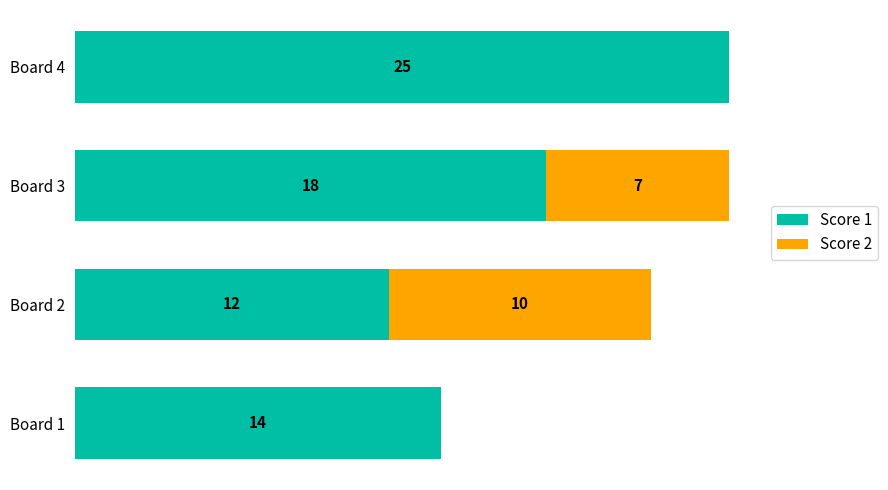

At which label does Score 1 reach its peak?

Board 4